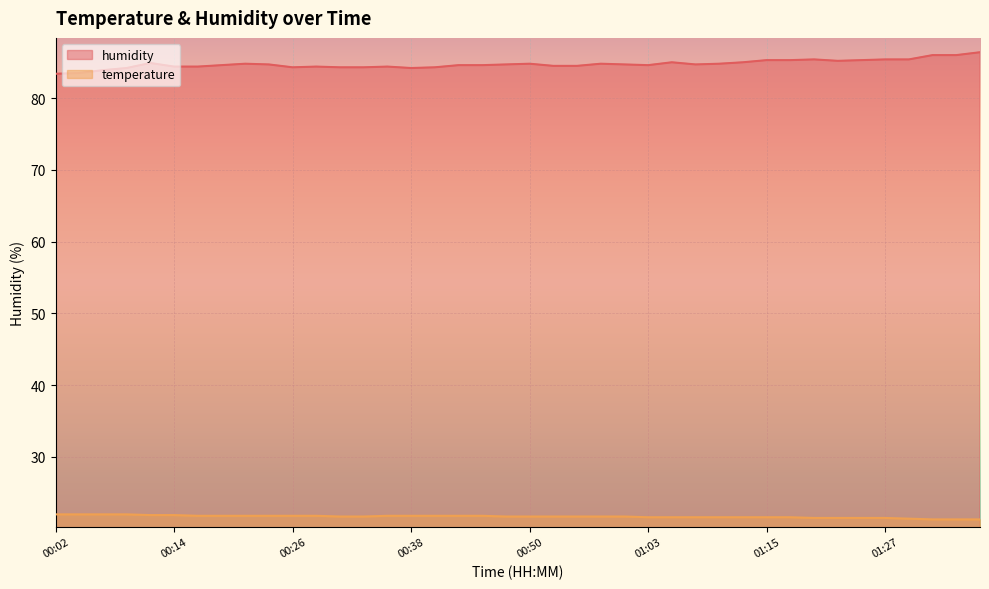

What is the minimum value shown in the chart?

21.3